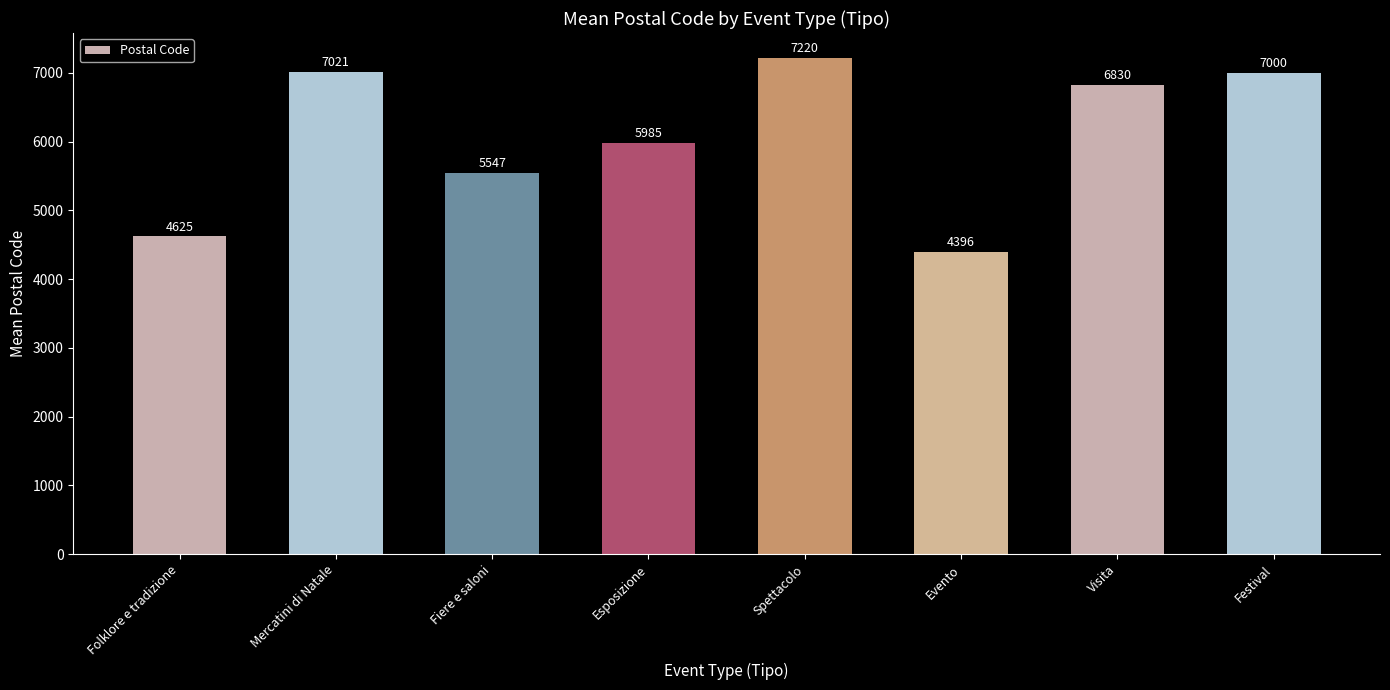

Reading left to right, what are all the values shown in this chart?

Folklore e tradizione=4625	Mercatini di Natale=7021	Fiere e saloni=5547	Esposizione=5985	Spettacolo=7220	Evento=4396	Visita=6830	Festival=7000